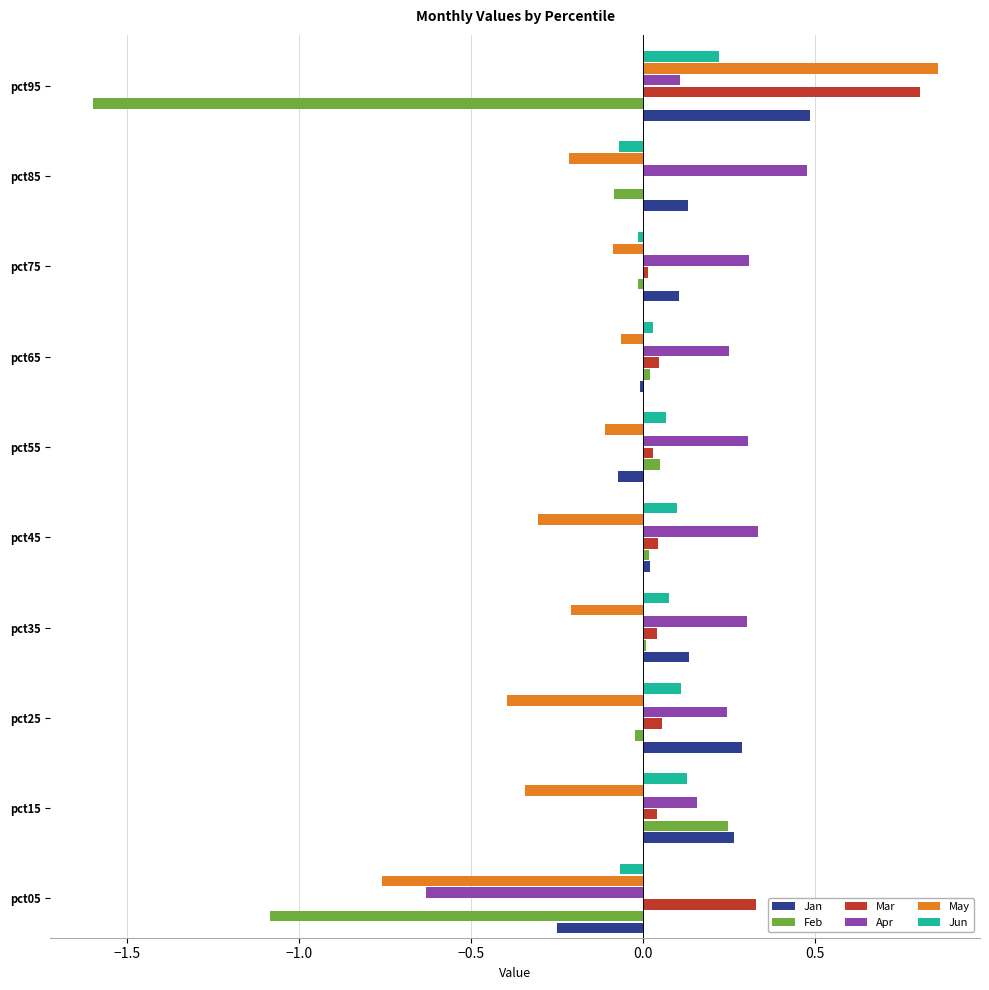

Is it true that Apr equals 0.3 at pct15?

False